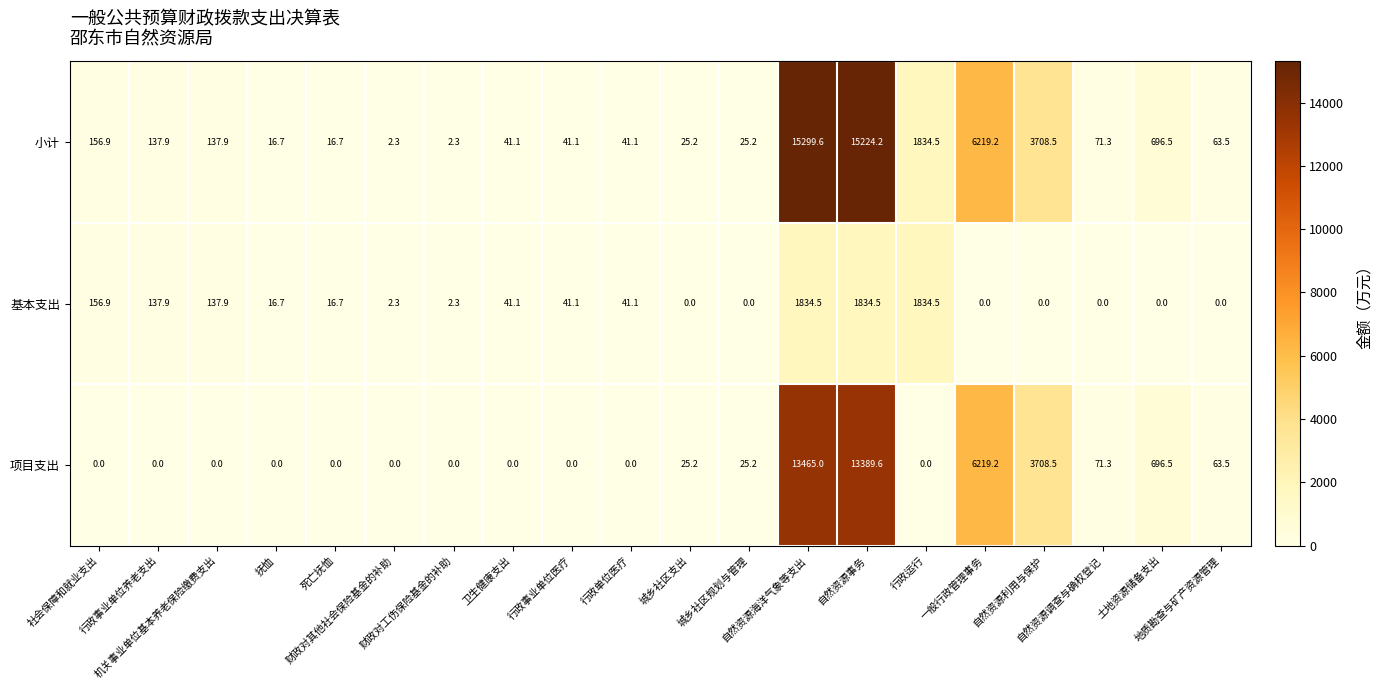

Which series changed the most between 自然资源海洋气象等支出 and 土地资源储备支出?

小计